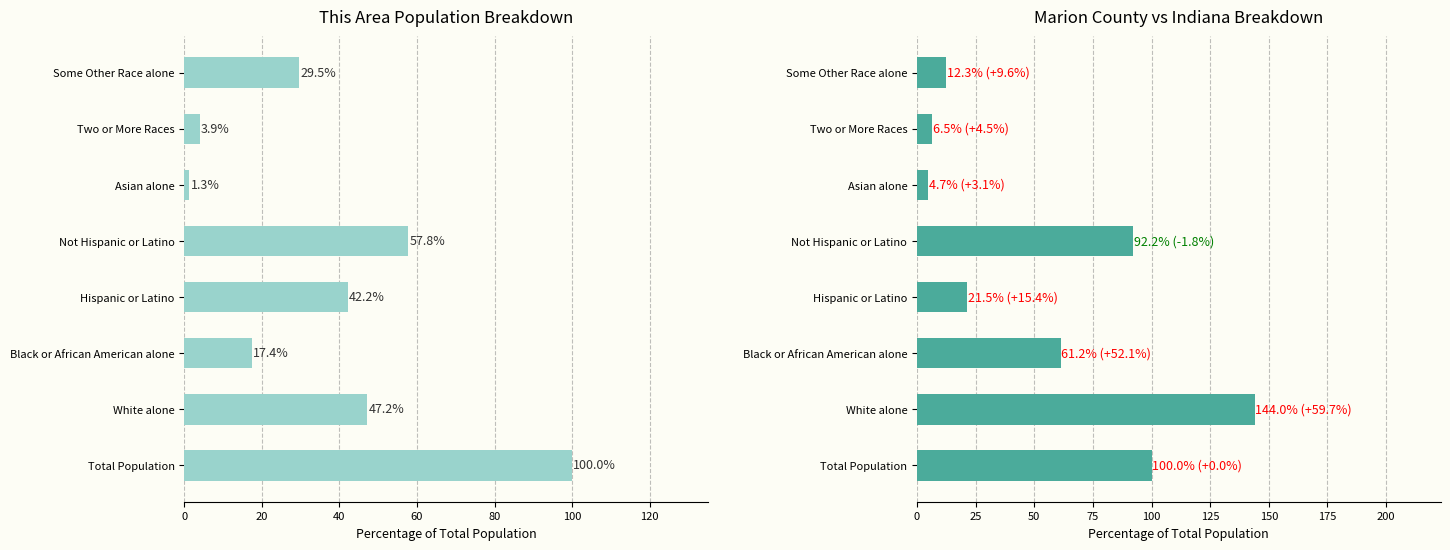

Reading right to left, list all the values displayed in this chart.

This Area: 29.5	3.9	1.3	57.8	42.2	17.4	47.2	100.0
Marion County: 12.3	6.5	4.7	92.2	21.5	61.2	144.0	100.0